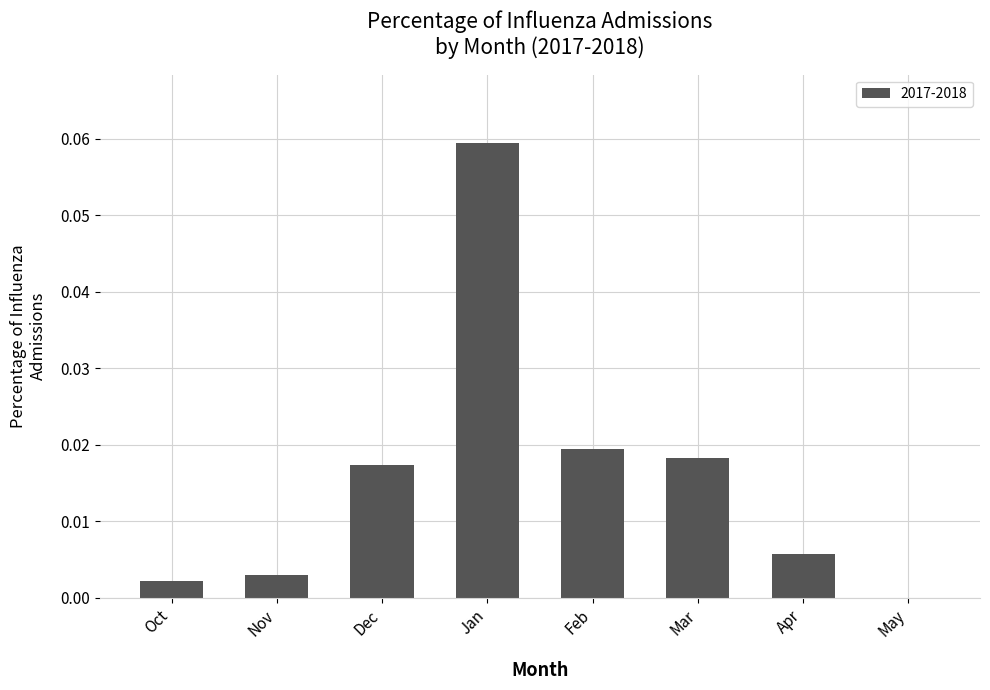

Is it true that the value at Nov is 0.0?

True